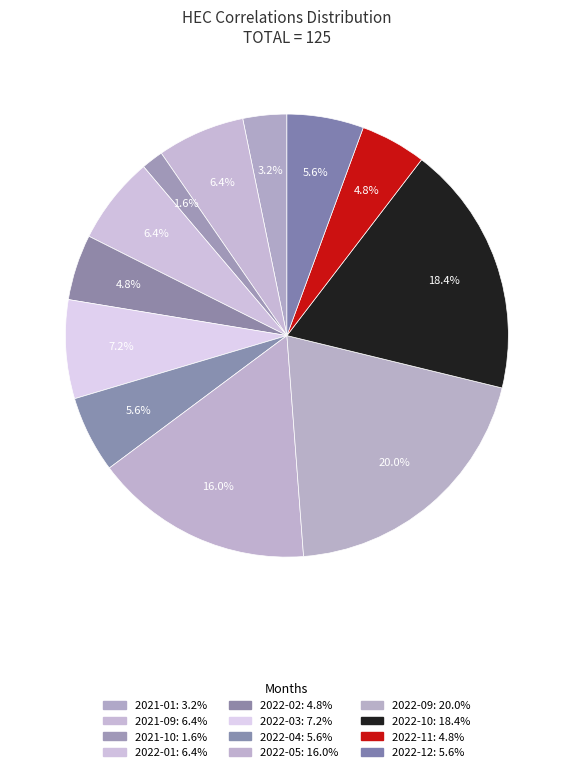

How many segments does this pie chart have?

12